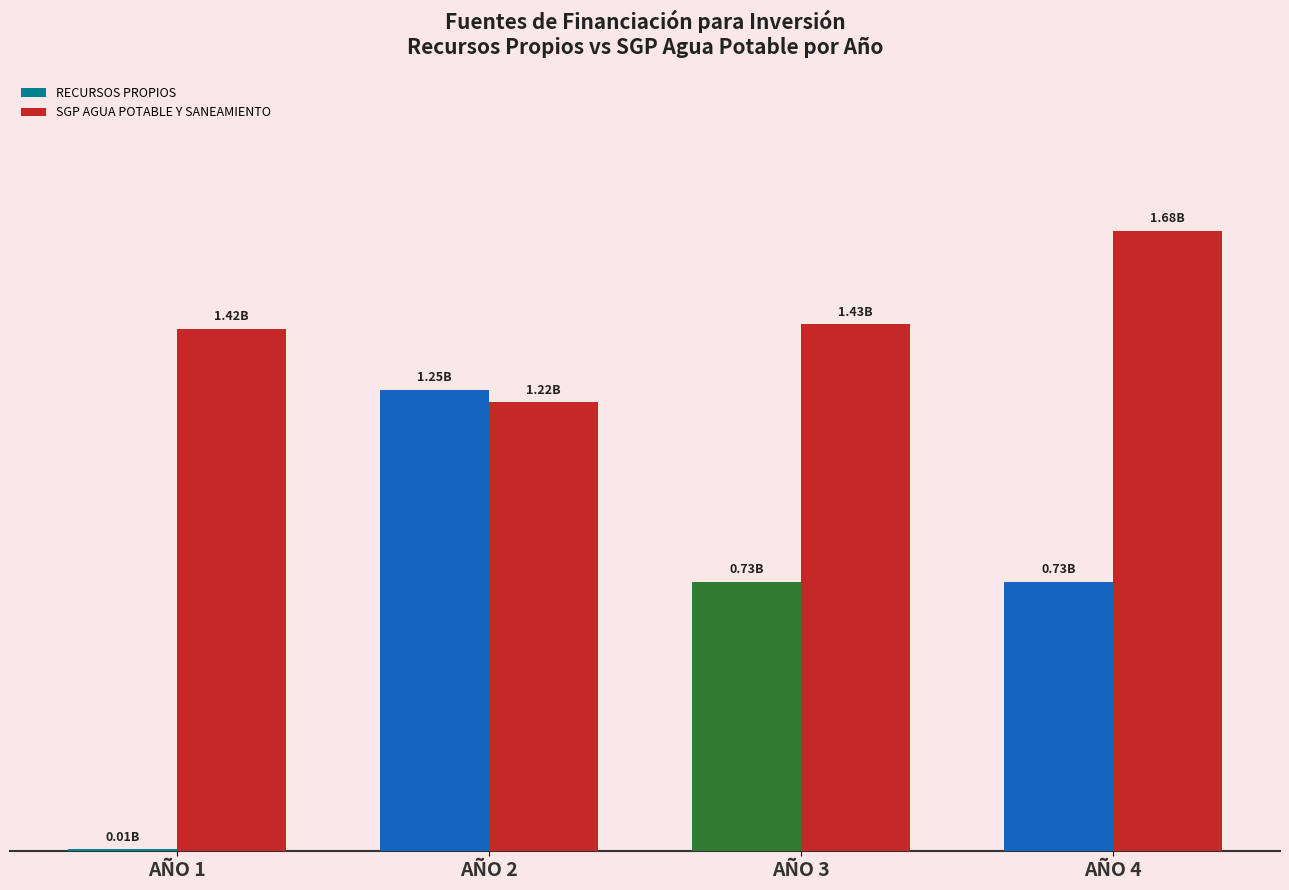

How many bars are there in total?

8